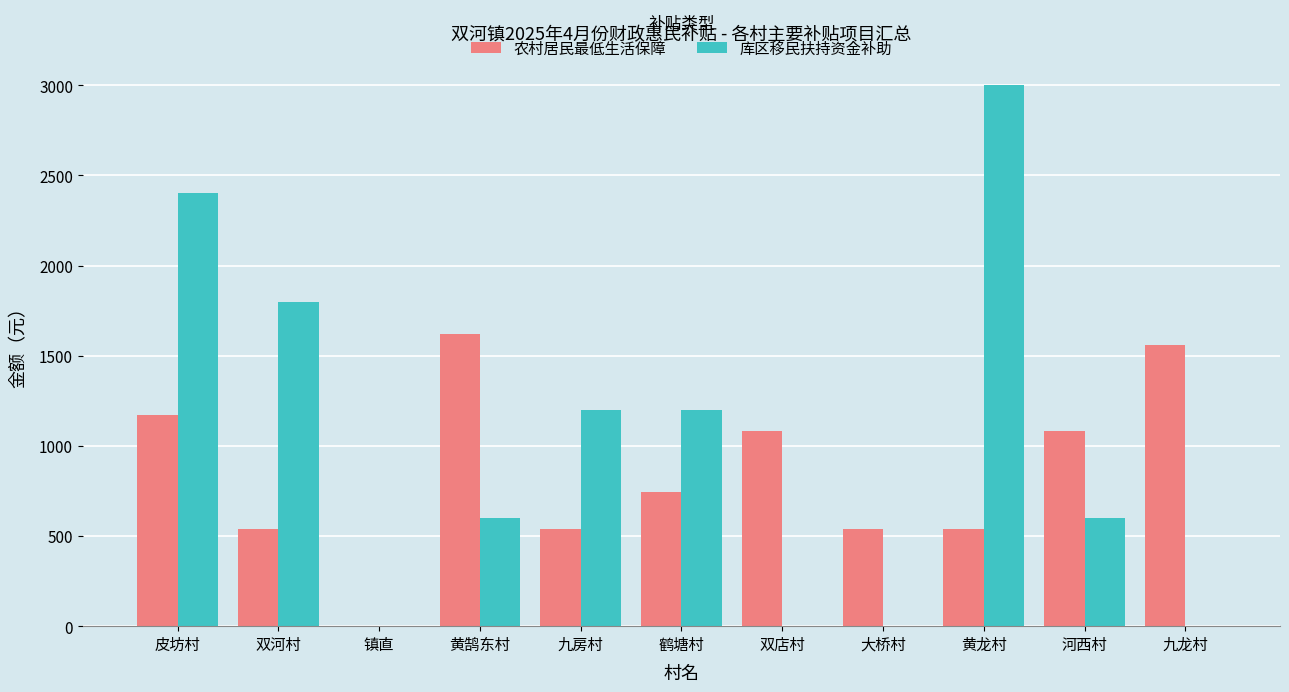

What value does the 农村居民最低生活保障 series have at 九龙村?

1560